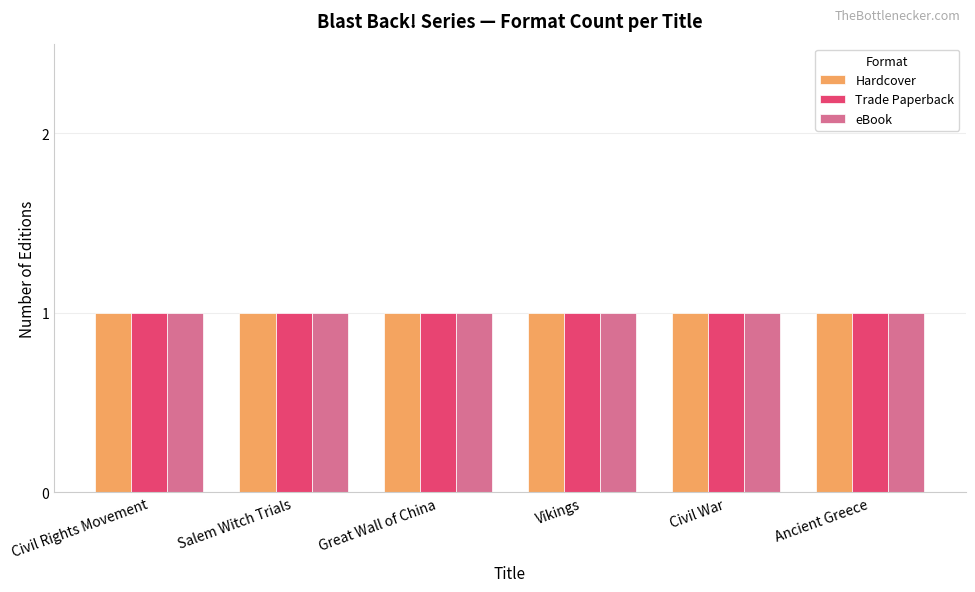

Which series has the largest range (max minus min)?

Hardcover